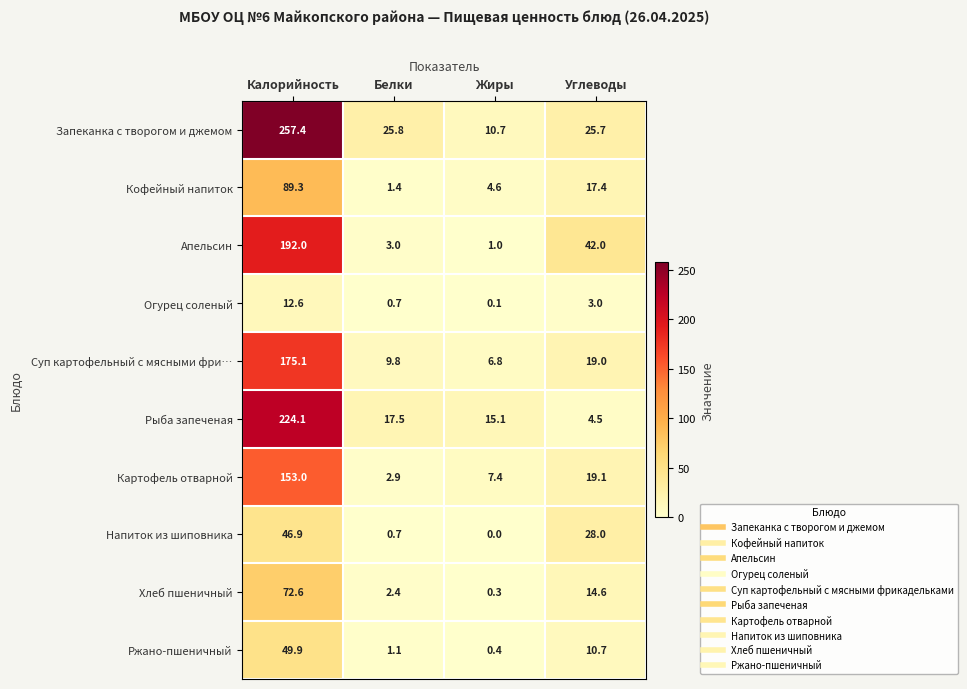

At which label does Напиток из шиповника first exceed 28?

Калорийность